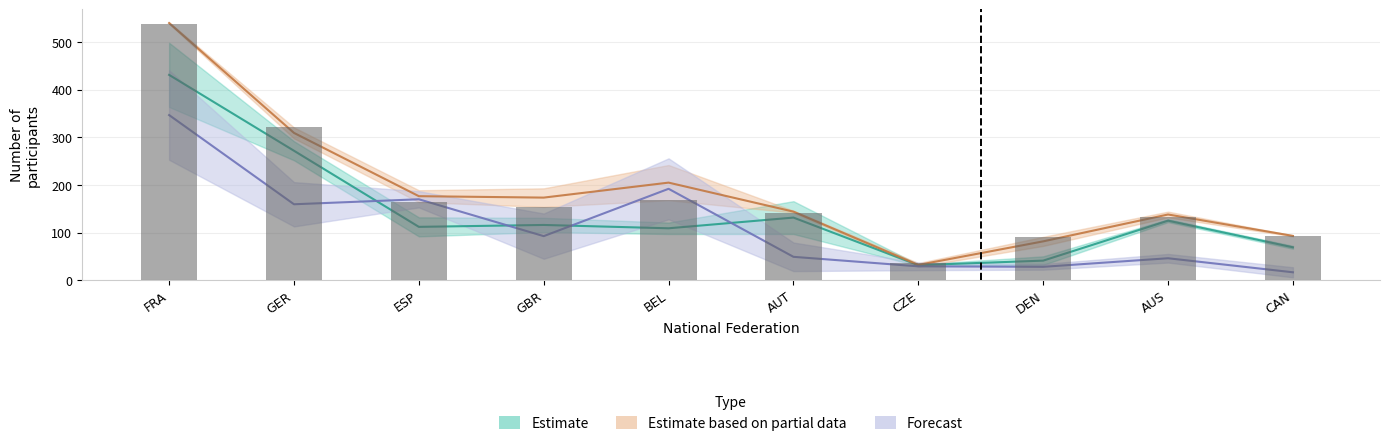

How many data points in 2013 are less than 173?

5